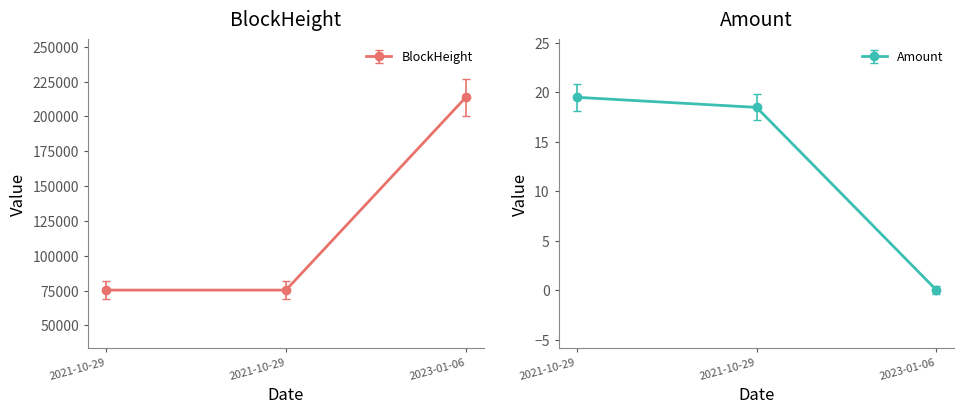

Where does the Amount series first go above 18?

2021-10-29